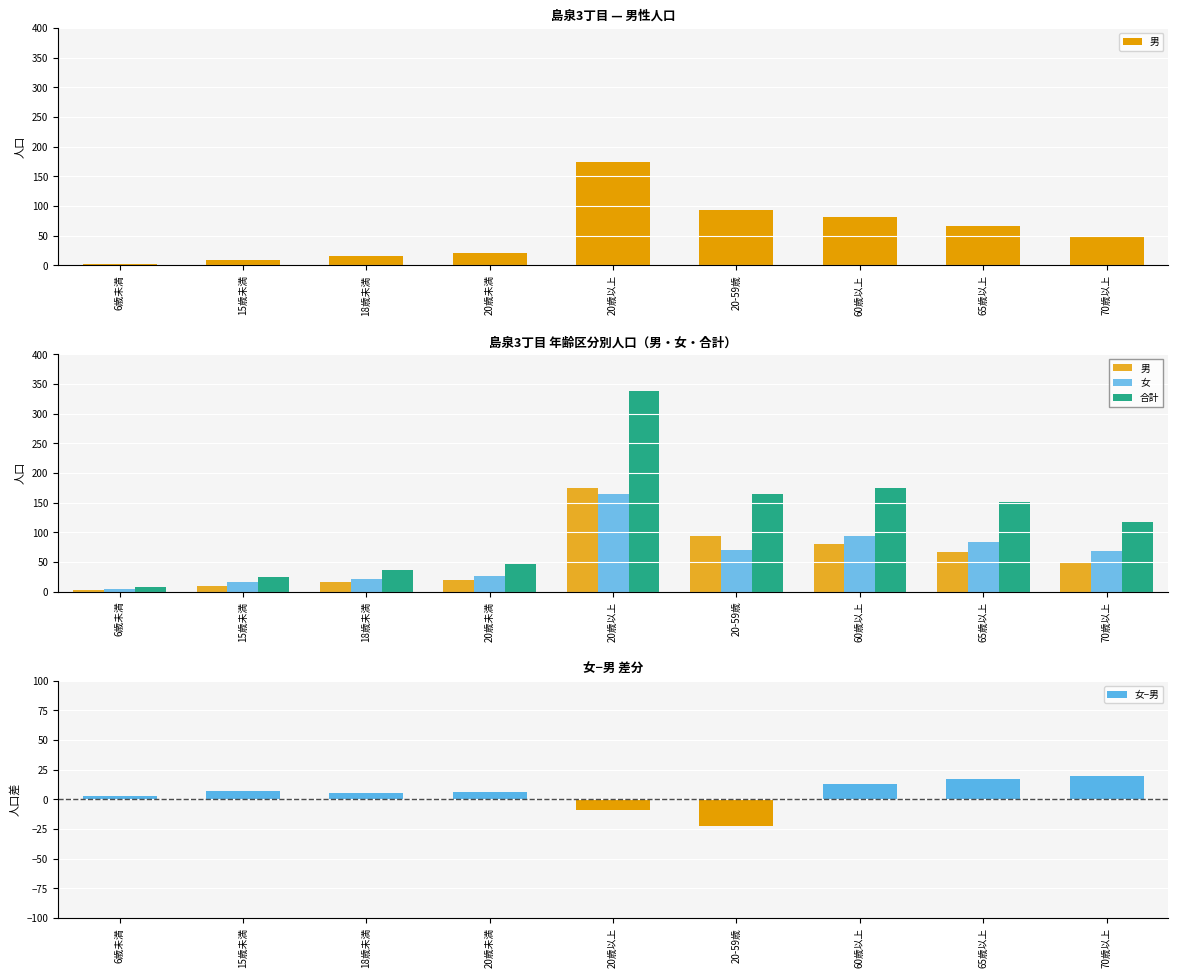

What is the value of the 女−男 bar at the 8th from the left?

17